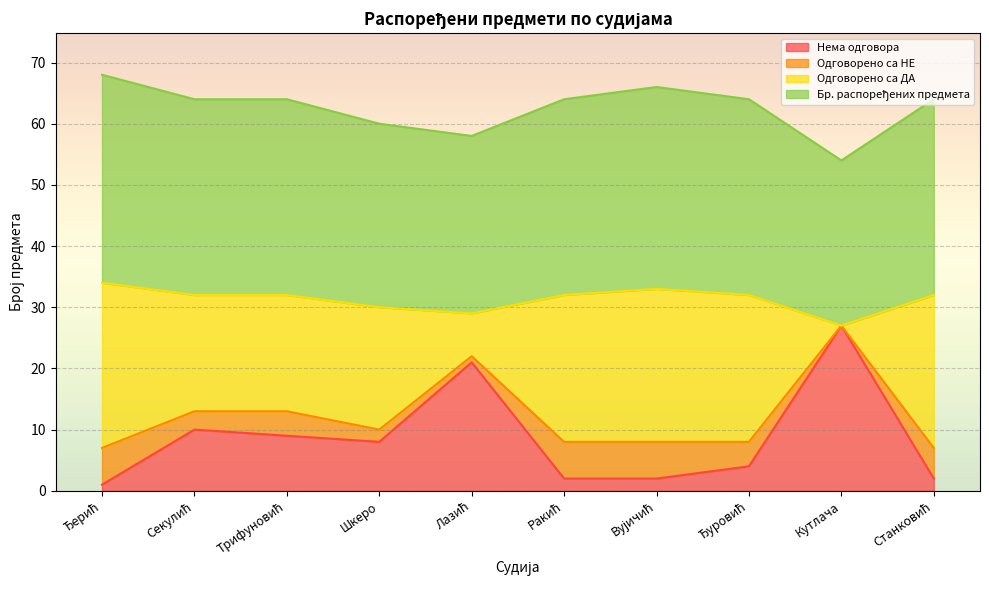

What is the total value across all series at Шкеро?

60